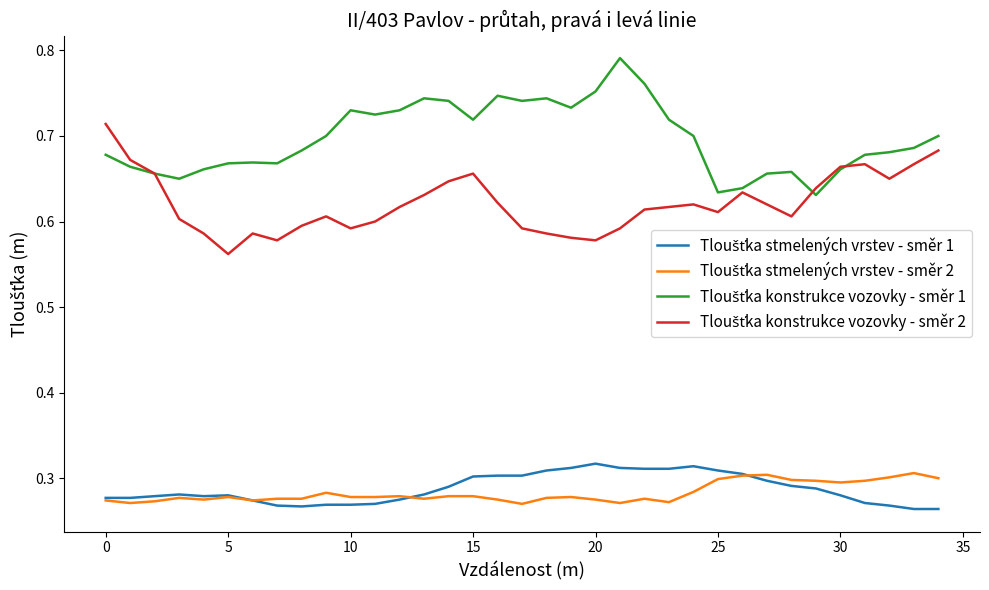

Does the chart have visible grid lines?

No